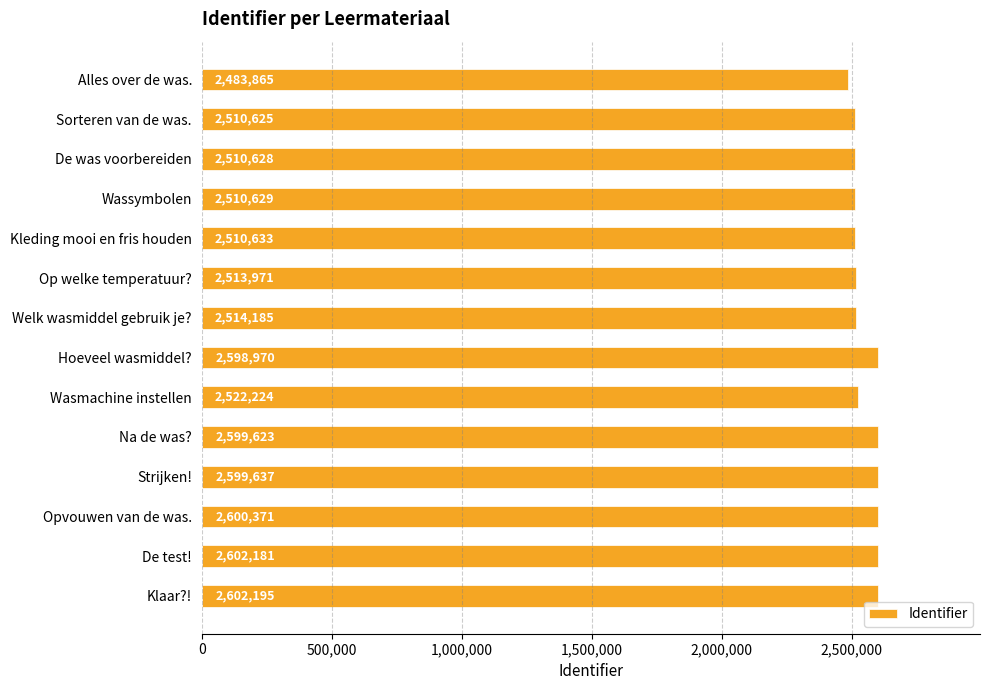

What is the average value?

2548553